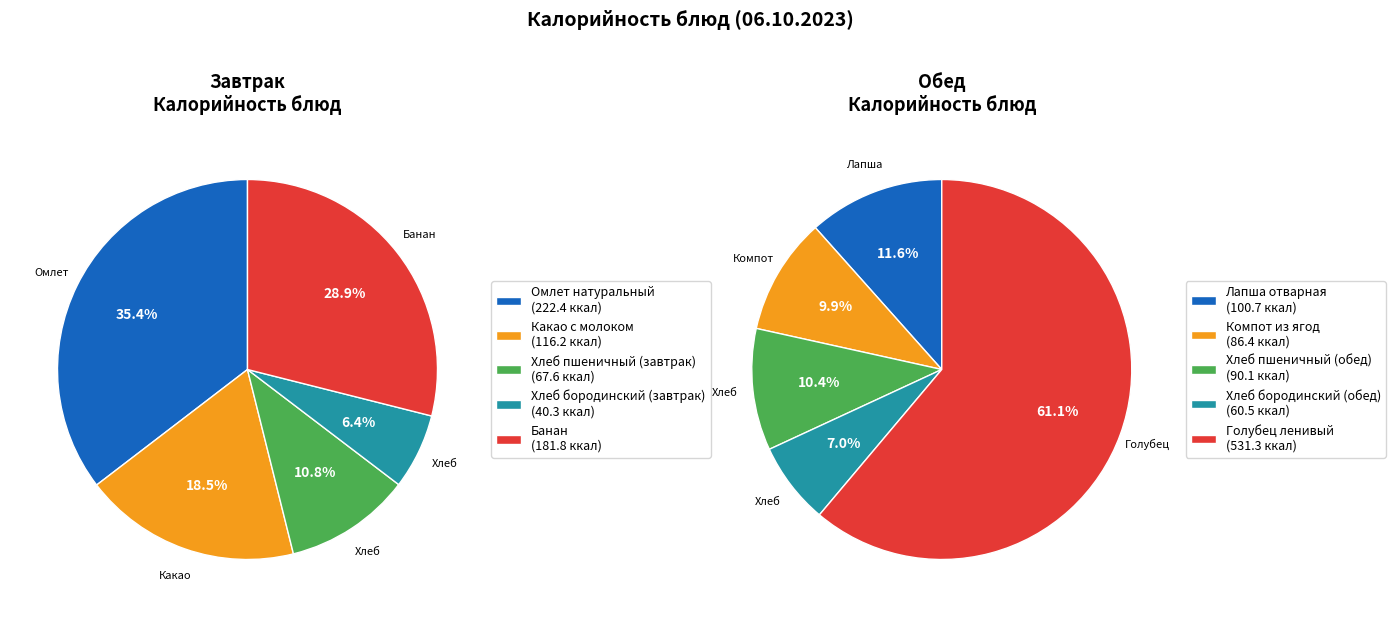

Does Хлеб бородинский (обед) represent more than half of the total?

No